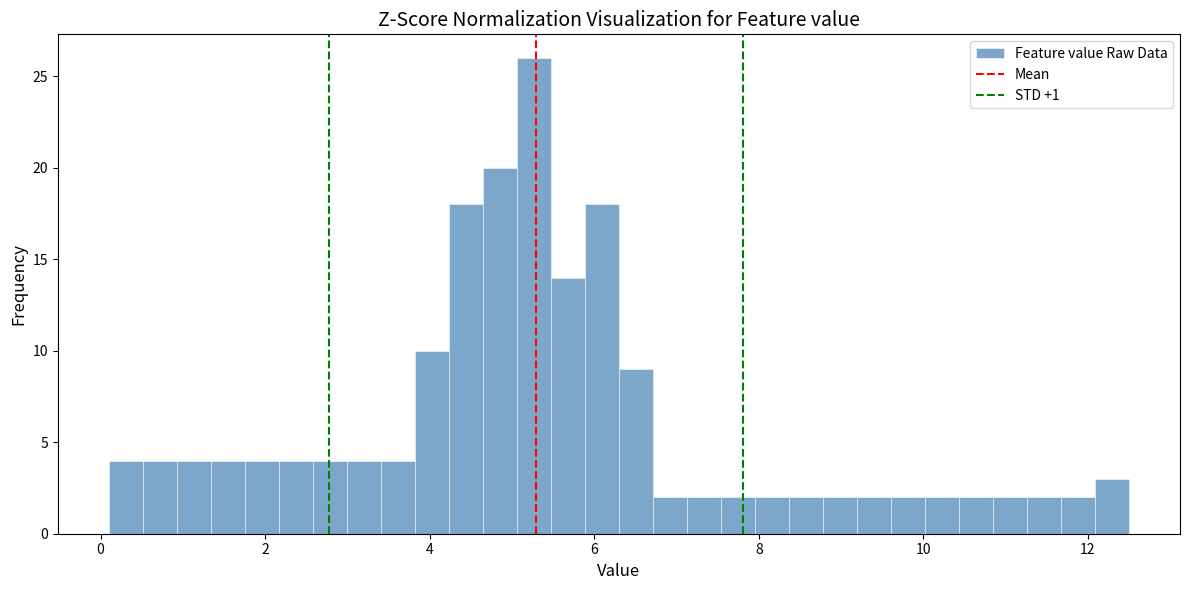

Read against the x-axis, roughly where is the centre of the tallest bar?

5.2